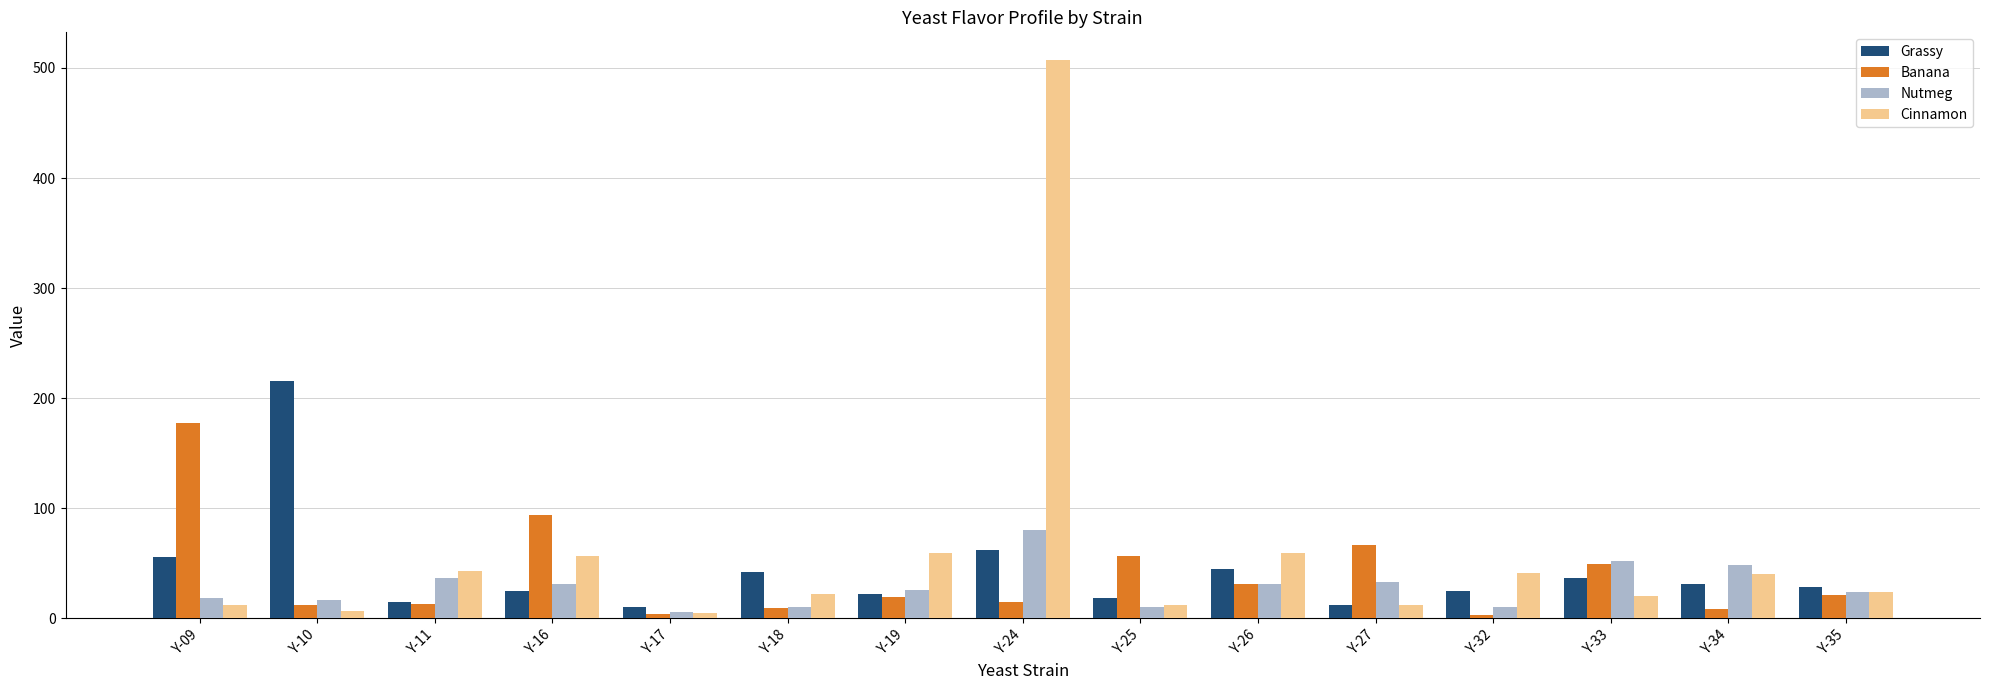

What is the difference between the maximum and minimum values in the Nutmeg series?

74